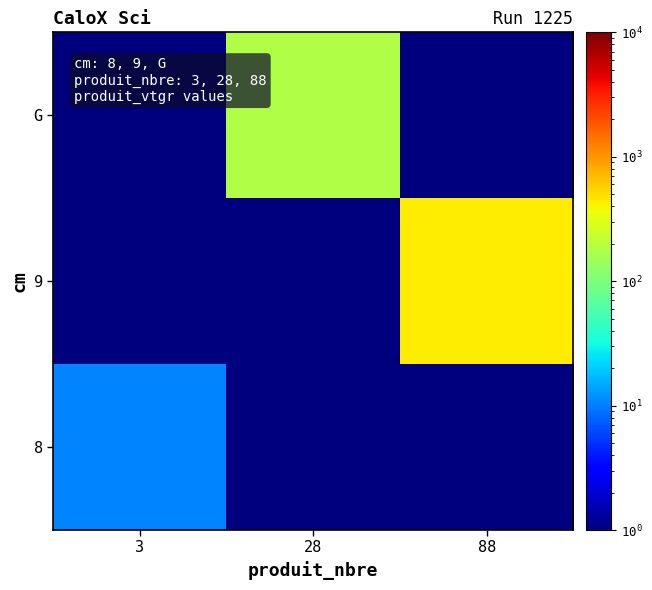

List the series in order of their overall mean, lowest first.

8, G, 9